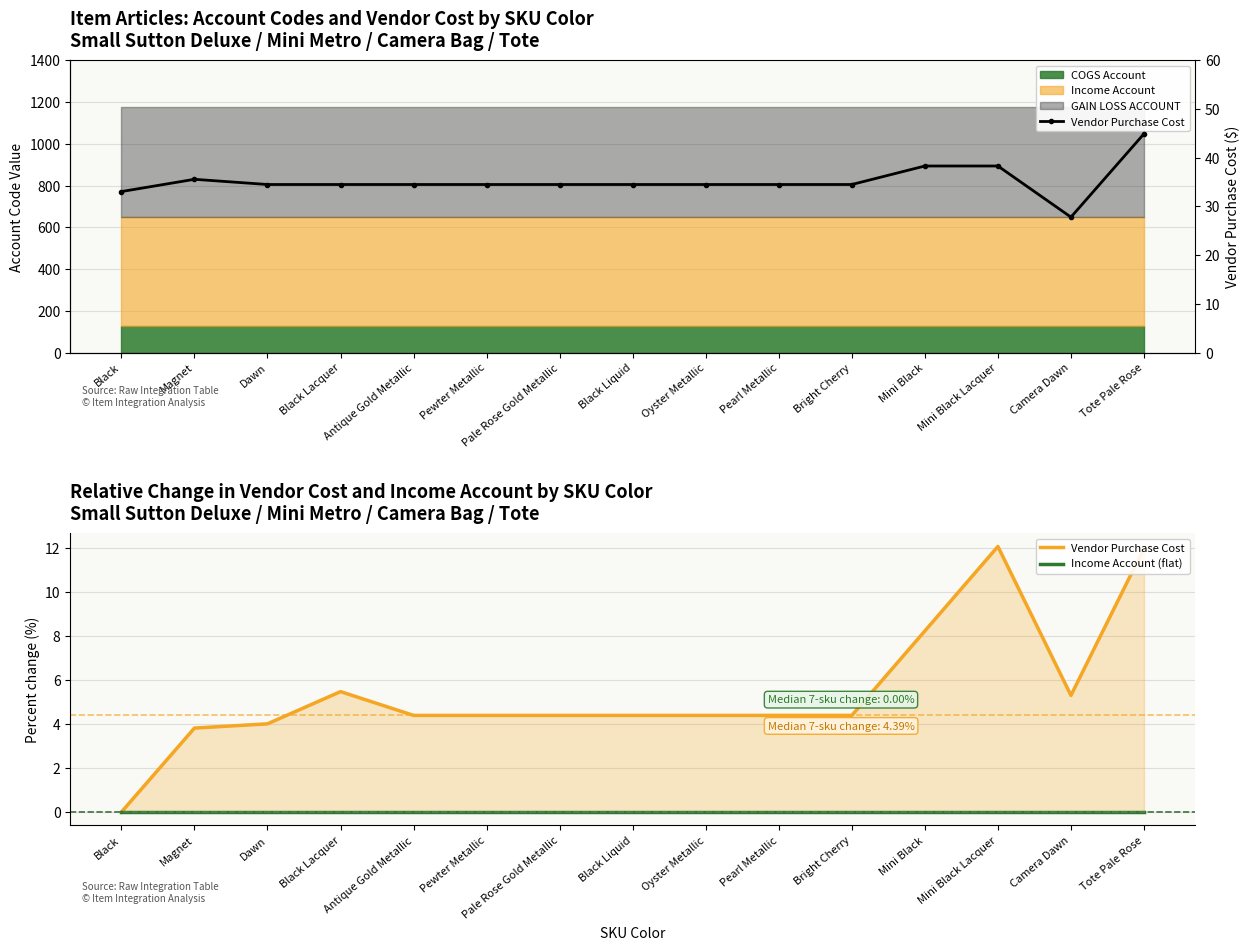

Read the Vendor Purchase Cost value at Pewter Metallic.

34.5